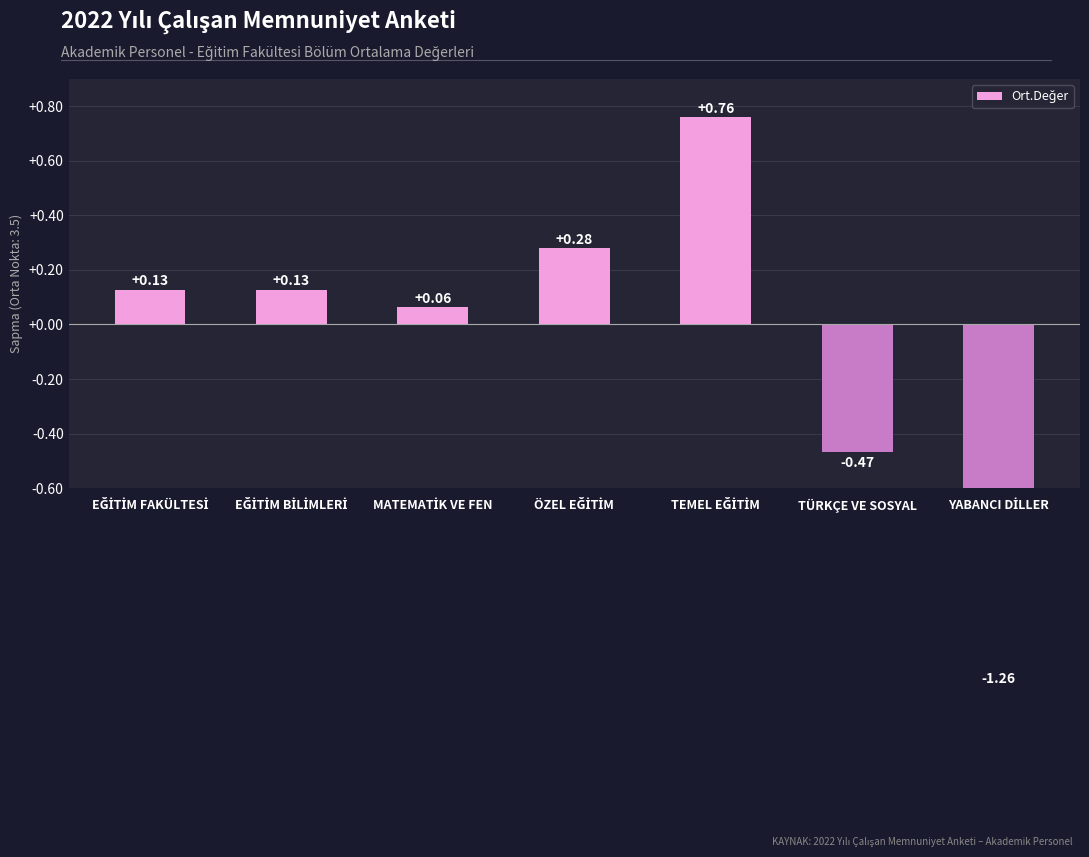

Where is the data nearest to the value 0?

MATEMATİK VE FEN